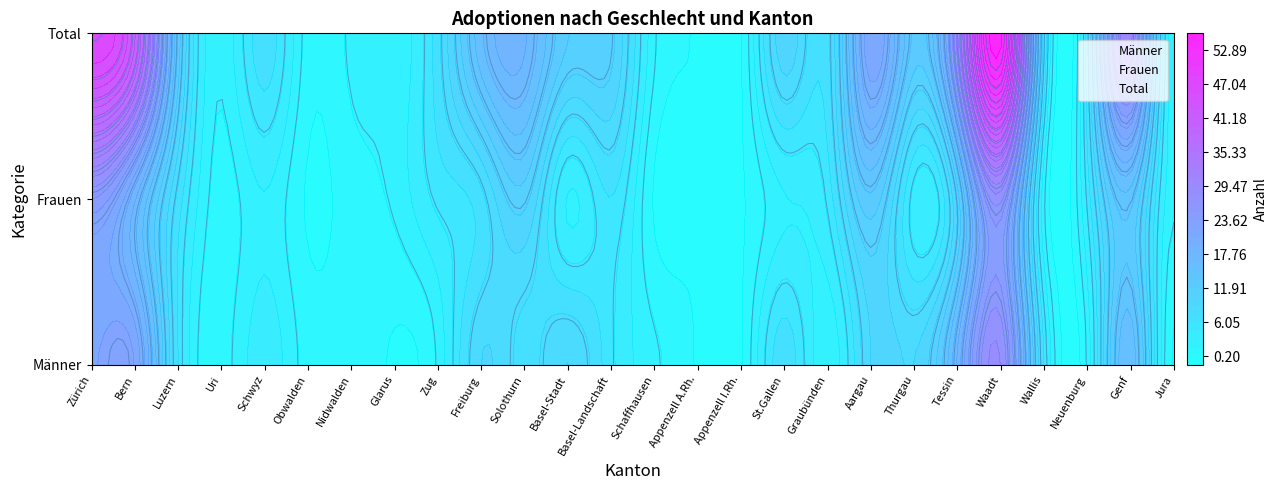

How many categories are shown in the chart?

26